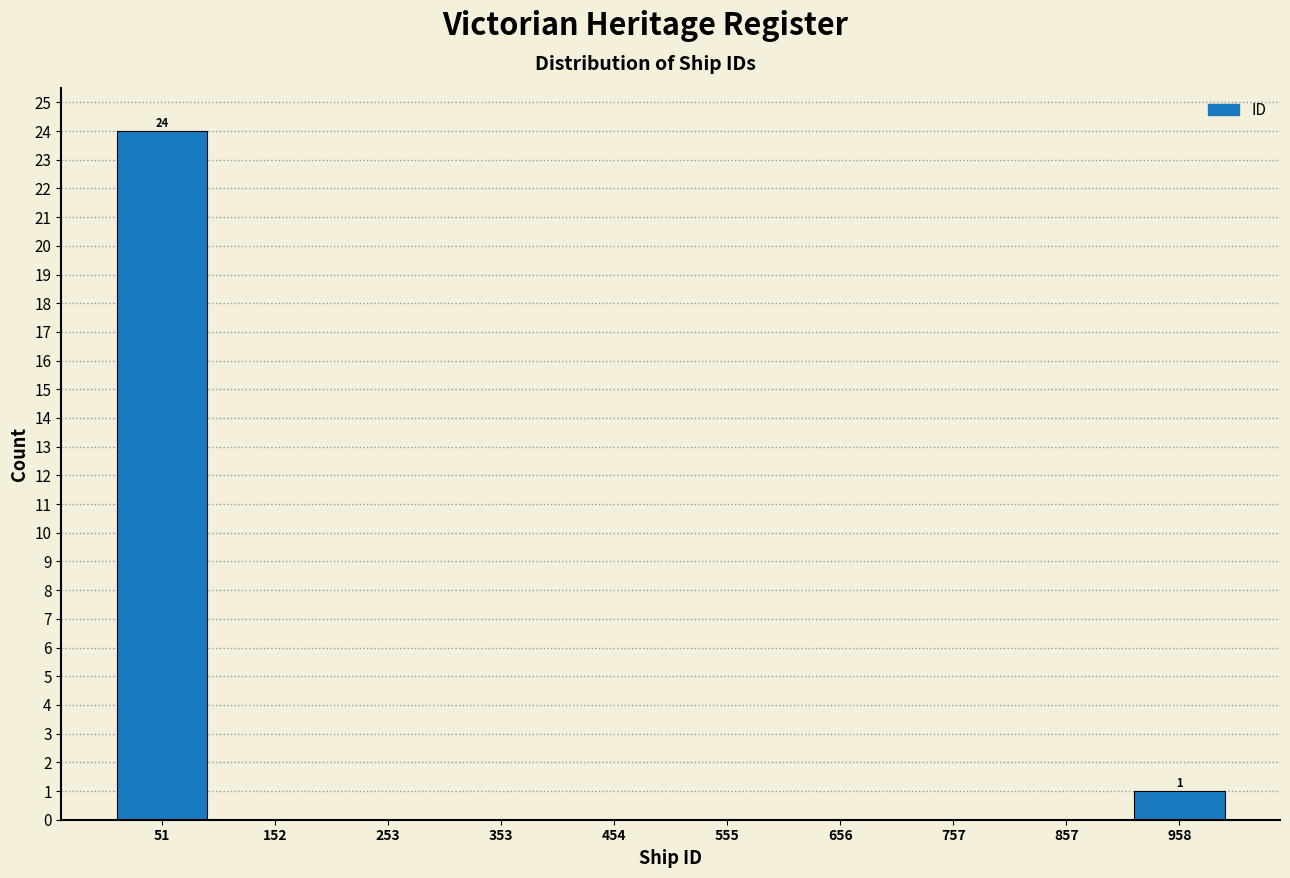

Which range on the x-axis has the tallest bar?

0 to 100